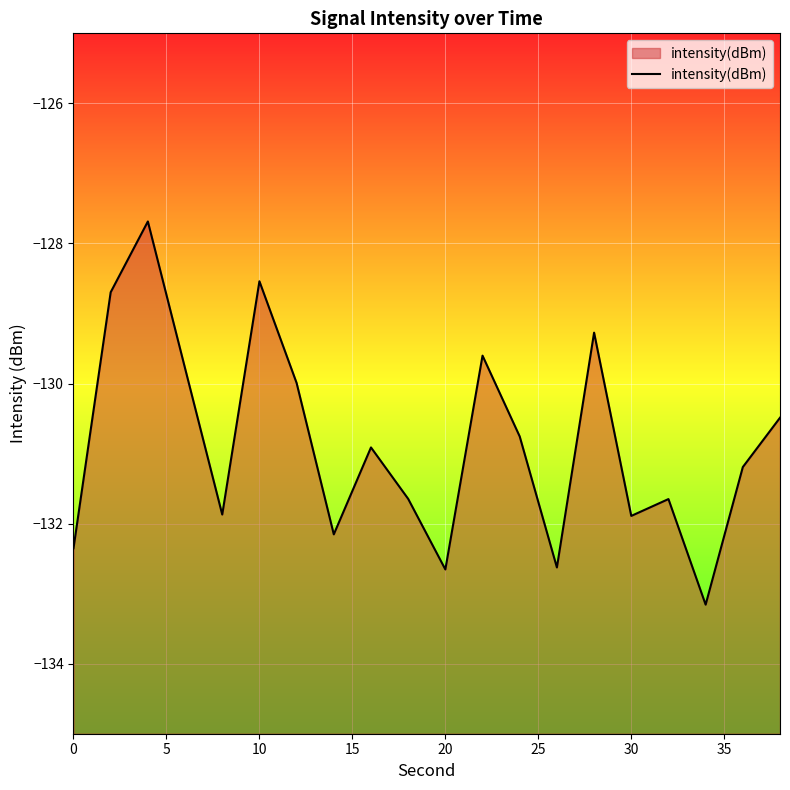

What is the maximum value shown in the chart?

-127.7